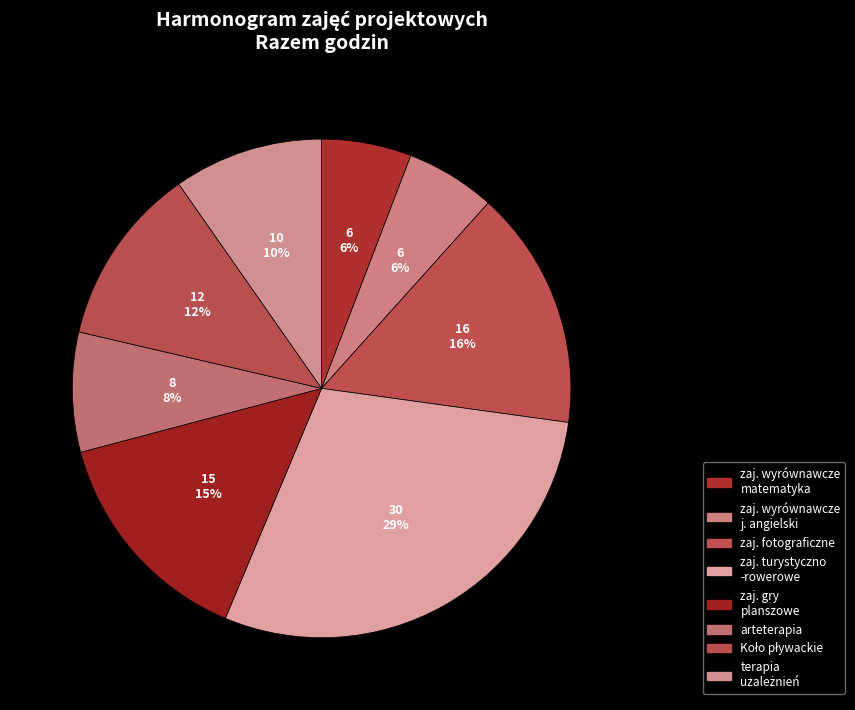

Which category has the smallest portion of the pie?

zajęcia wyrównawcze z matematyki